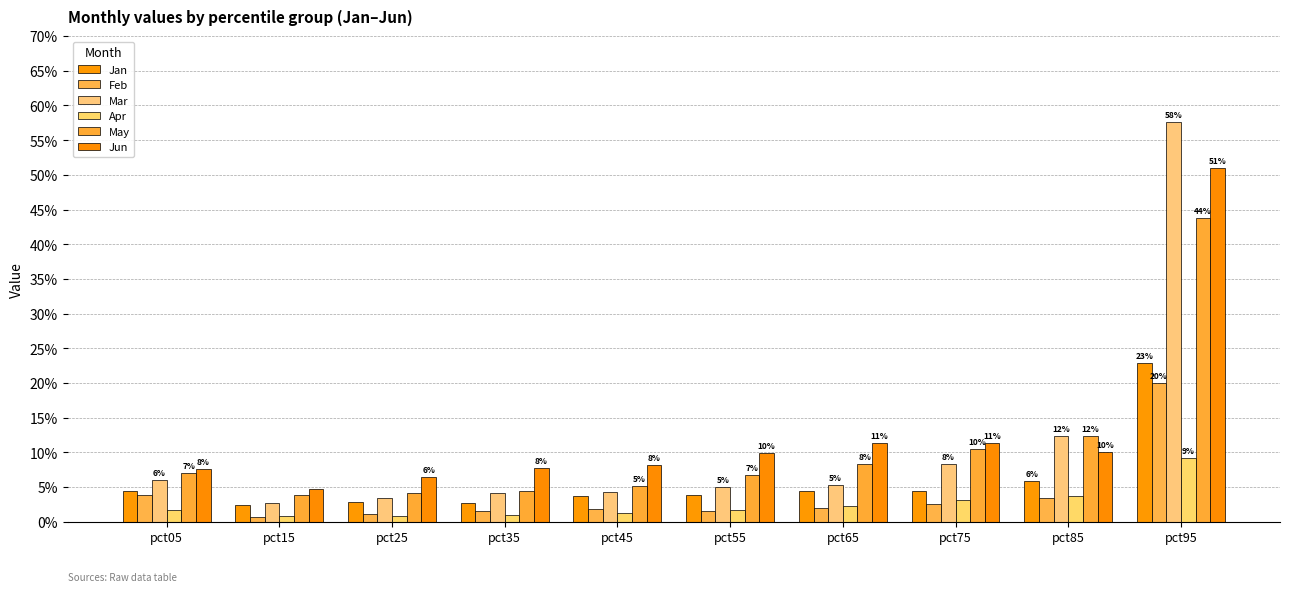

At which label is May closest to 0?

pct15